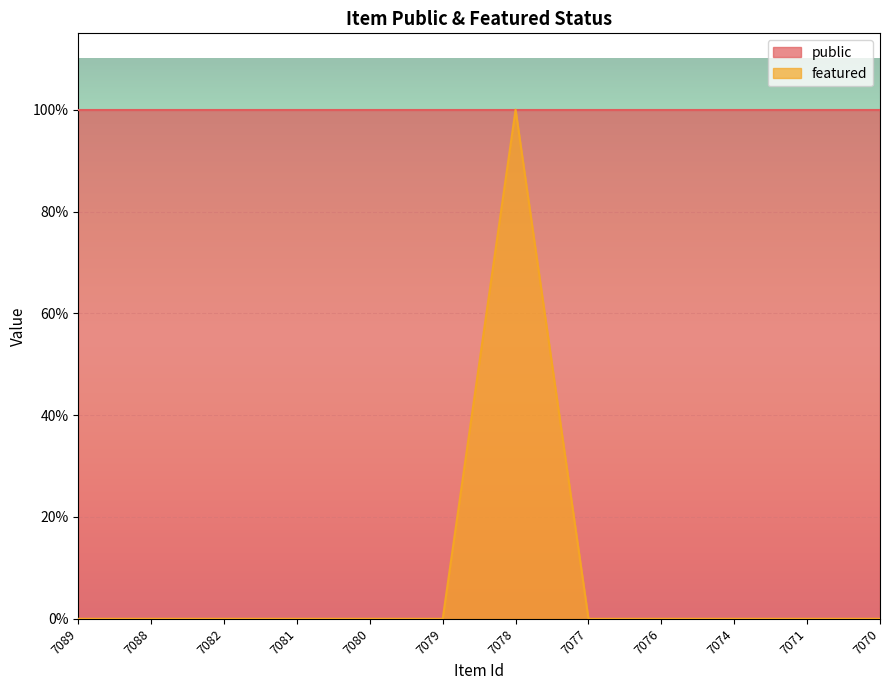

How many values are between 0 and 1?

12